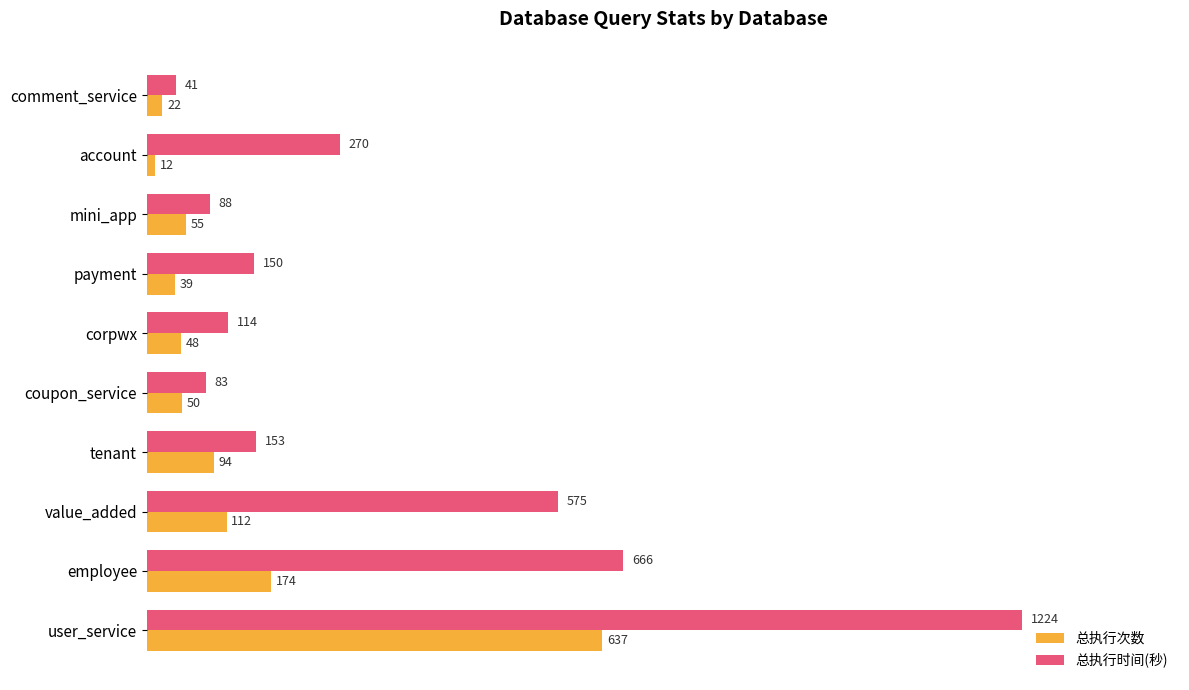

What is the difference between the maximum and minimum values in the 总执行时间(秒) series?

1183